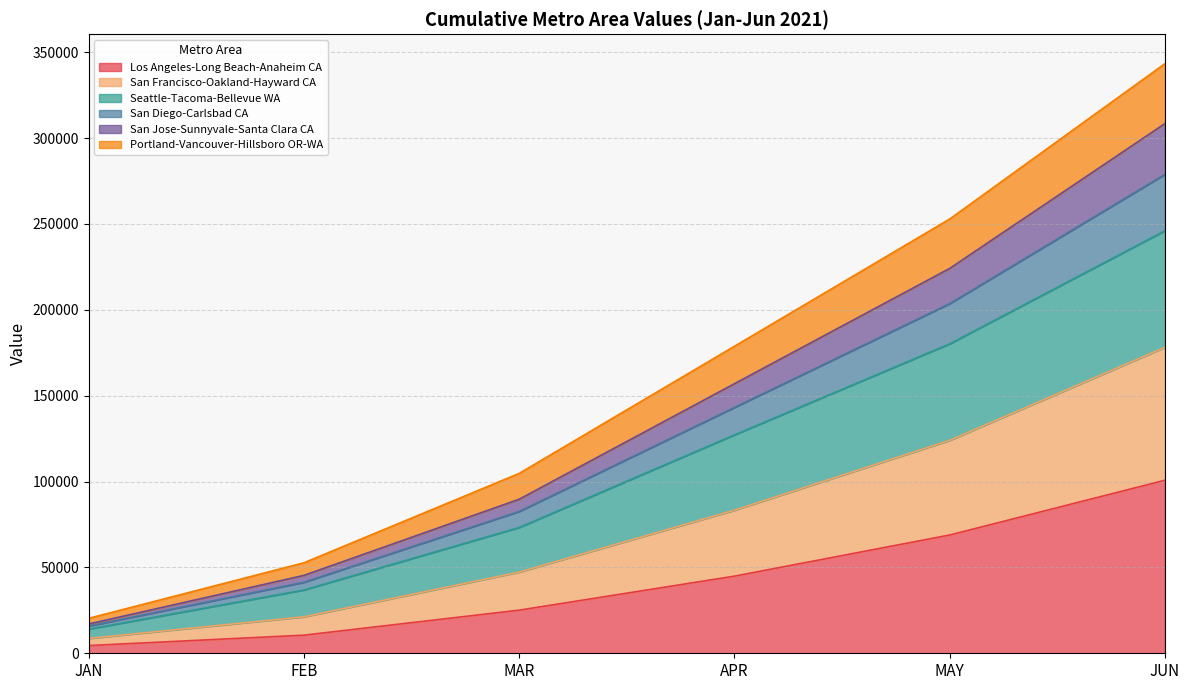

At how many categories does at least one series exceed 193424?

2